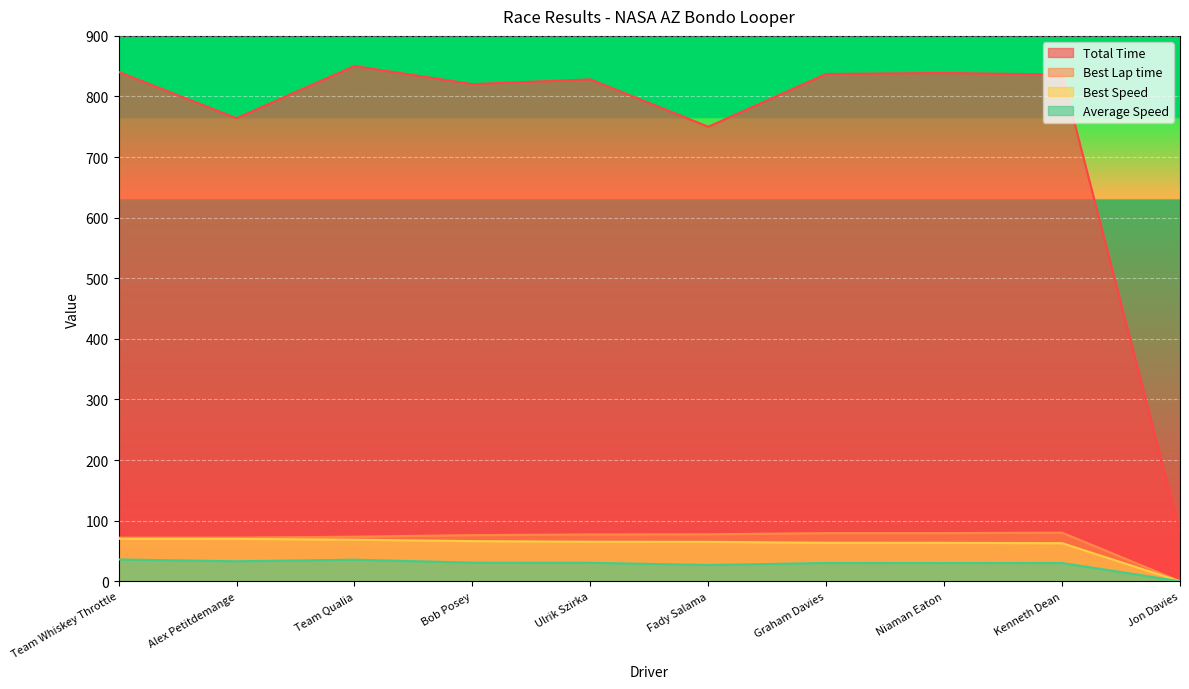

Rank the categories by Best Lap time value from highest to lowest.

Kenneth Dean, Niaman Eaton, Graham Davies, Fady Salama, Ulrik Szirka, Bob Posey, Team Qualia, Alex Petitdemange, Team Whiskey Throttle, Jon Davies